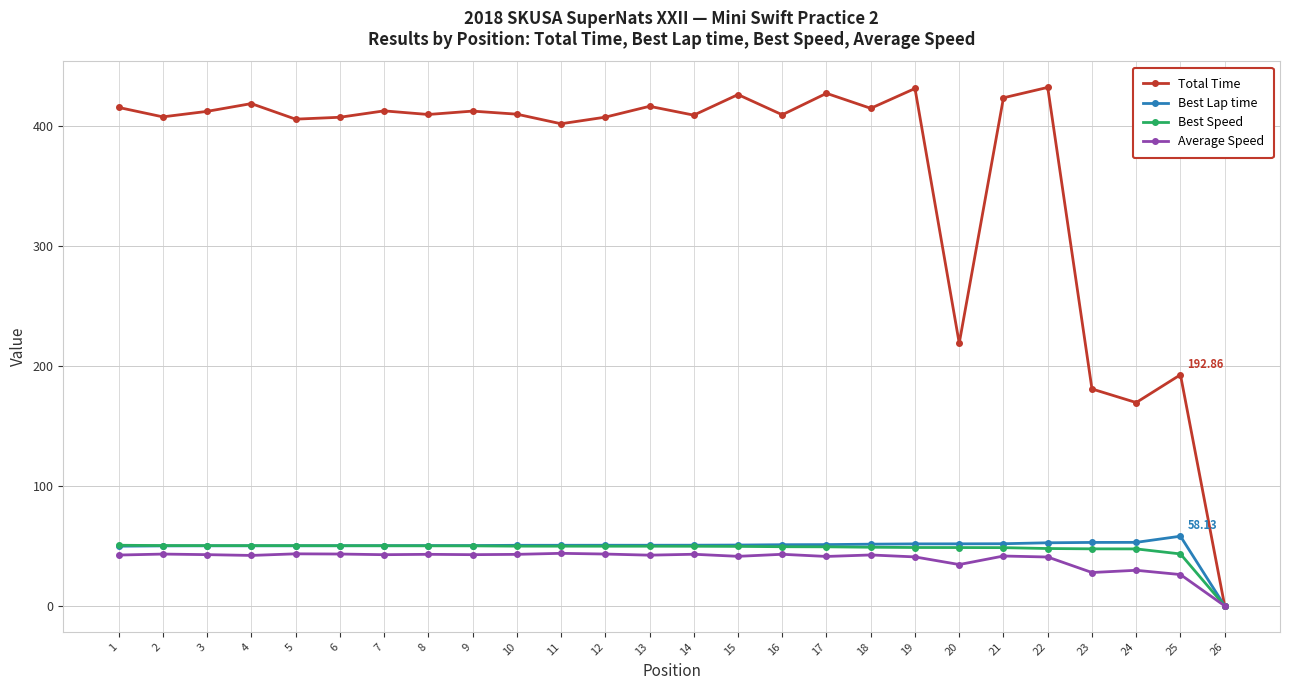

Is this an area chart (filled region under the line)?

No